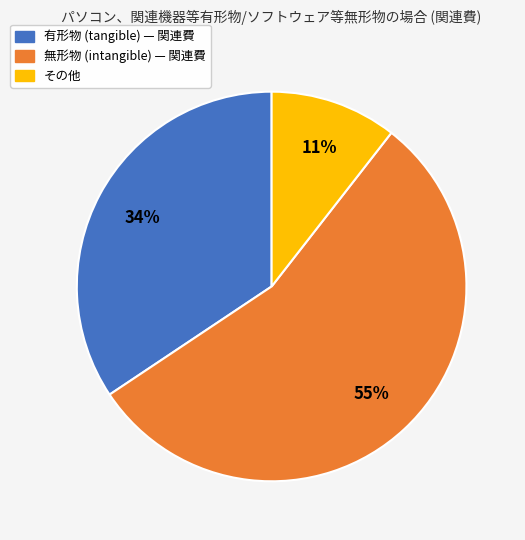

Rank the categories by value from highest to lowest.

無形物 (intangible) — 関連費, 有形物 (tangible) — 関連費, その他